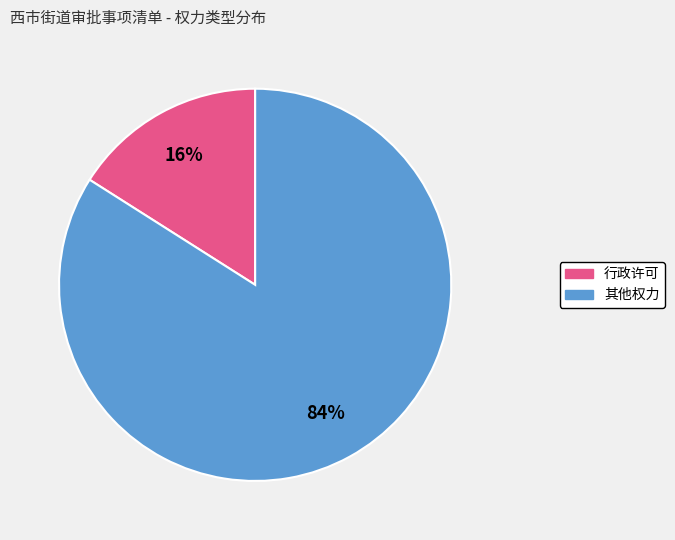

Do 行政许可 and 其他权力 together represent more than half of the pie?

Yes